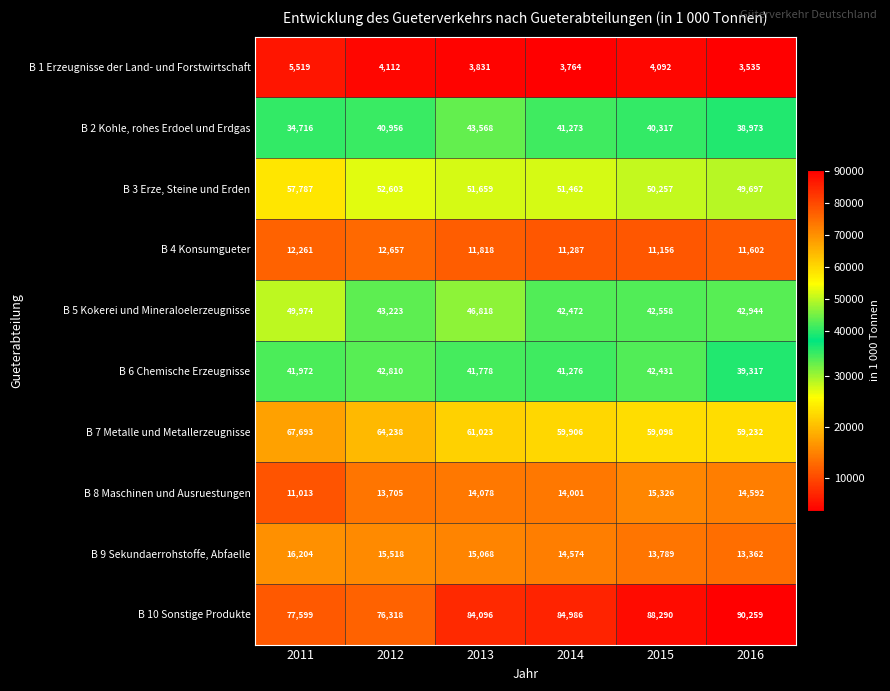

What is the highest value of the B 9 Sekundaerrohstoffe, Abfaelle series?

16204